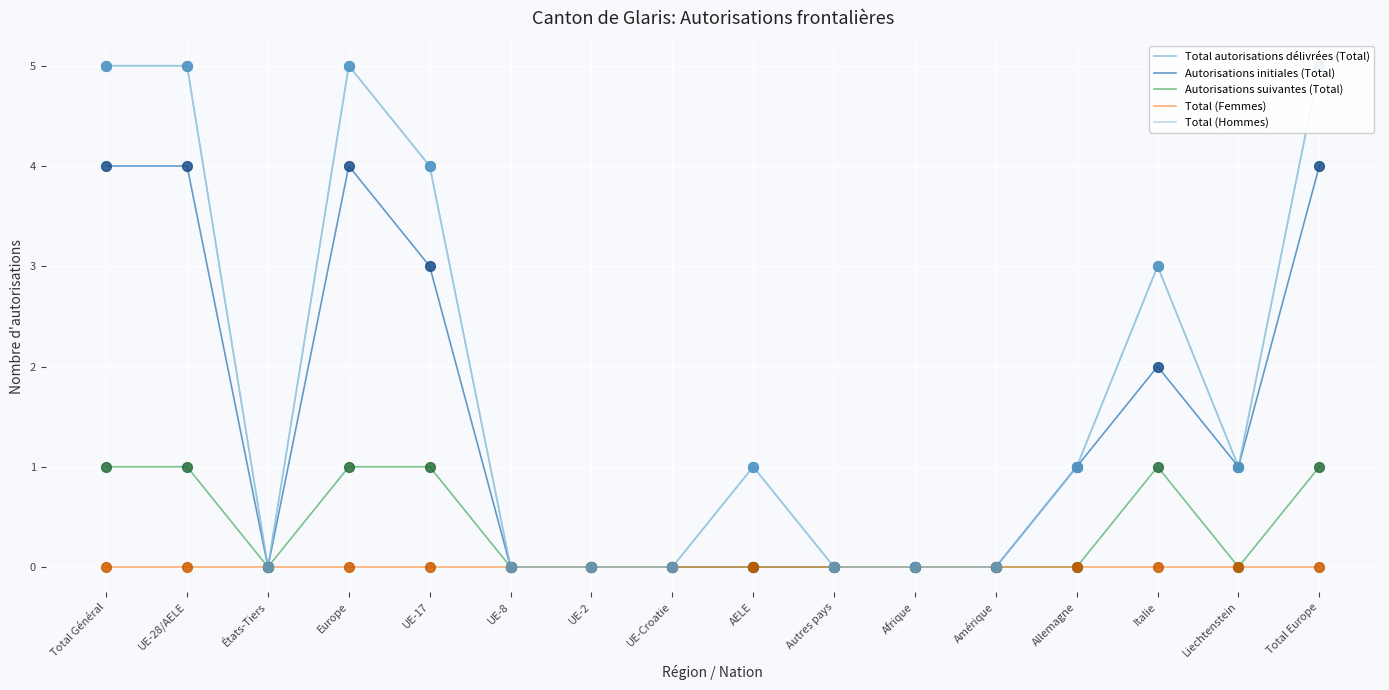

Is the value of Total (Femmes) at Amérique greater than the value of Autorisations initiales (Total) at UE-Croatie?

No